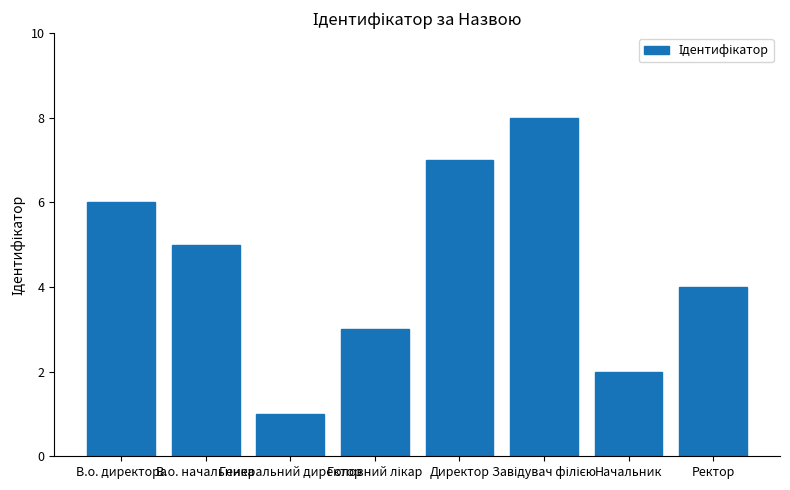

What is the value of the 5th bar from the left?

7